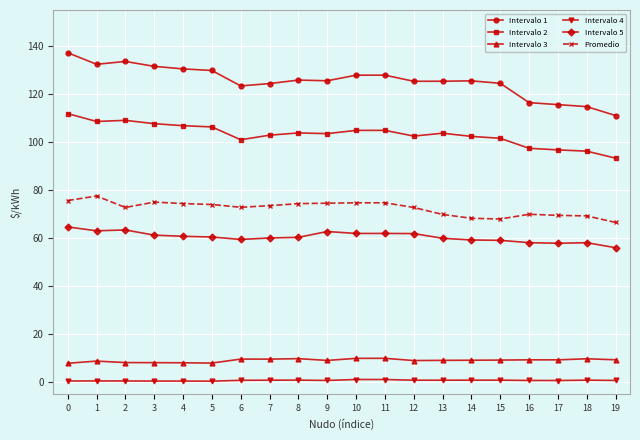

Rank the series by their maximum value, from highest to lowest.

Intervalo 1, Intervalo 2, Promedio, Intervalo 5, Intervalo 3, Intervalo 4